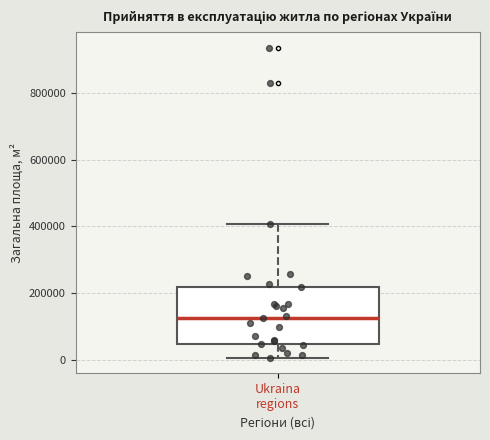

Read this box plot against the y-axis: the position of the median line, the range covered by the box, and the ends of both whiskers. The values are not printed on the chart, so give them approximately, as read against the axis.

median 120000, box 40000 to 220000, whiskers 0 to 400000